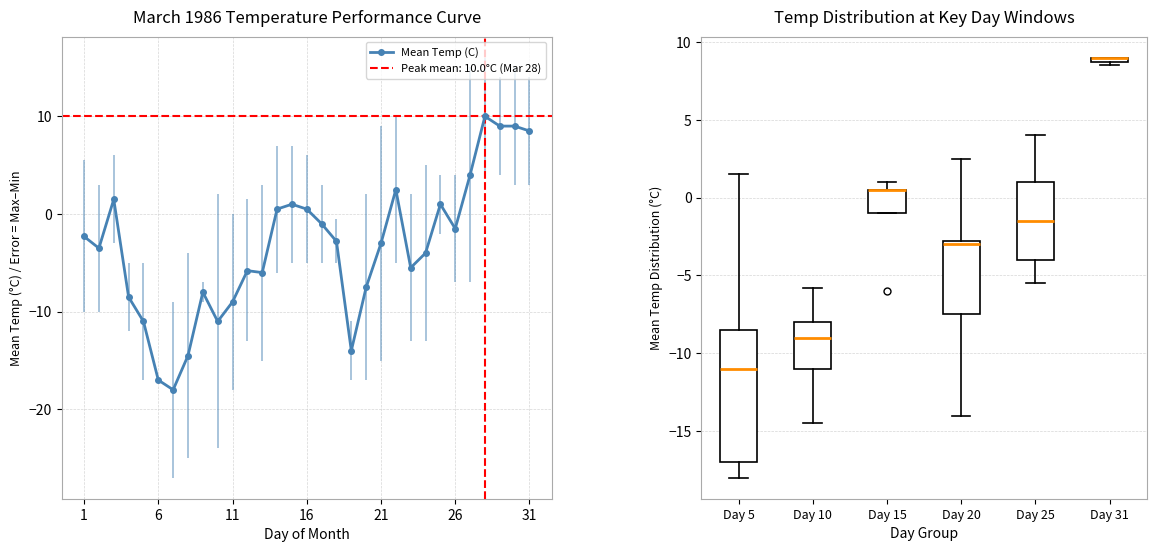

True or false: there are more than 1 points higher than both neighbors.

True